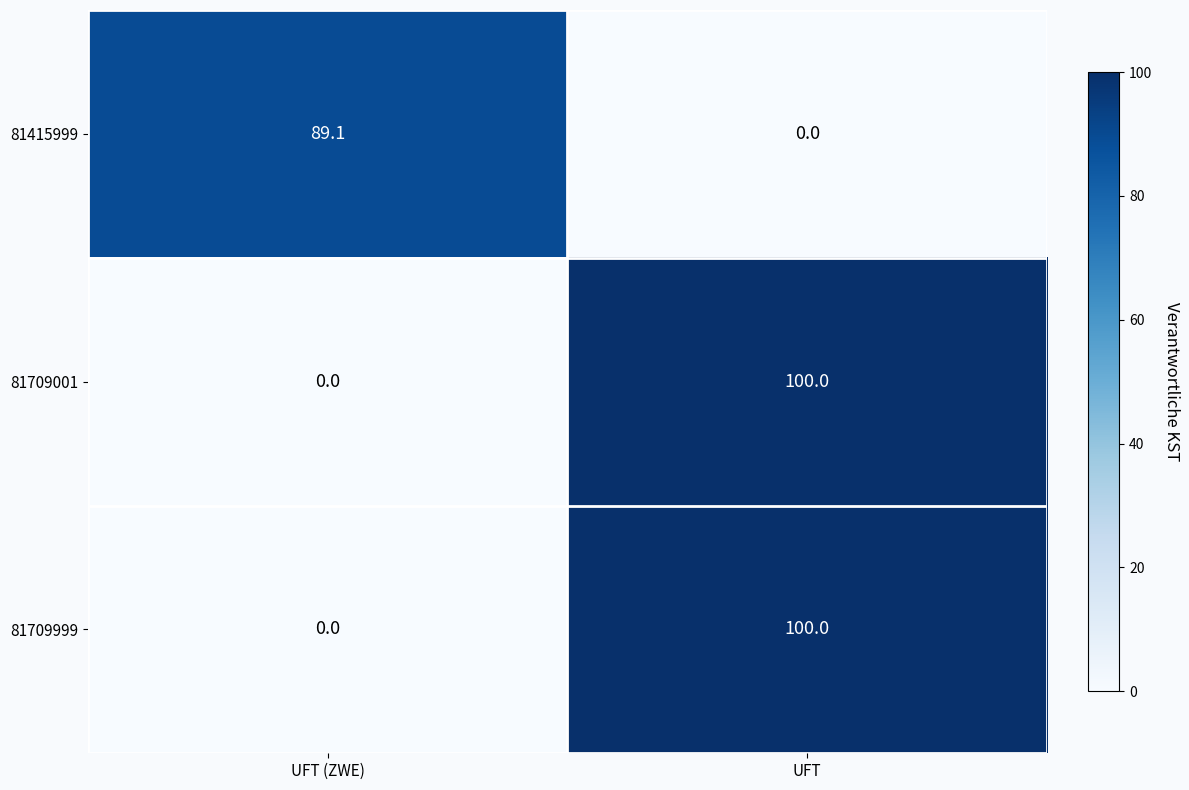

What is the total value across all series at UFT?

200.0